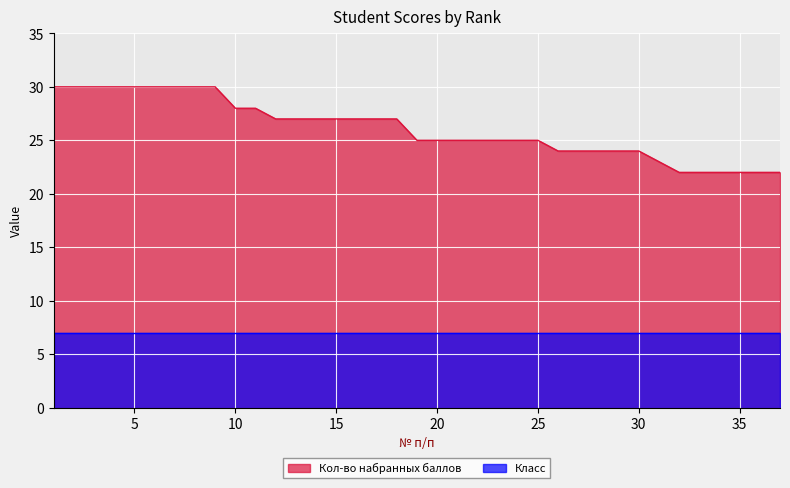

What is the difference between the second highest and second lowest values?

8